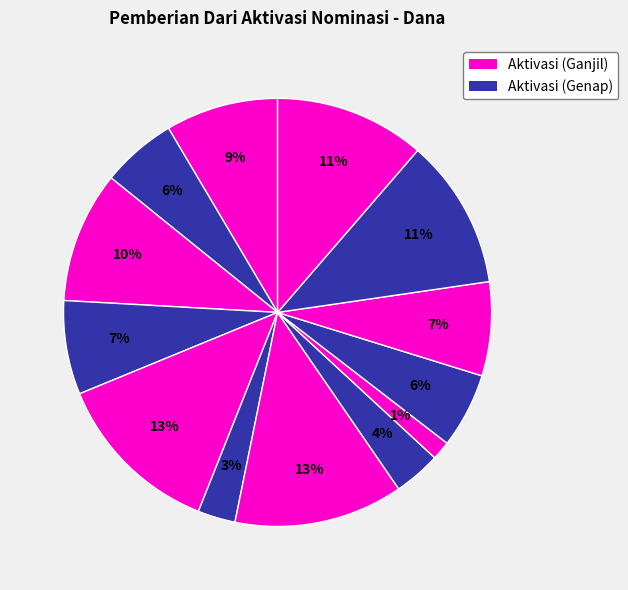

Does any single category account for the majority?

No